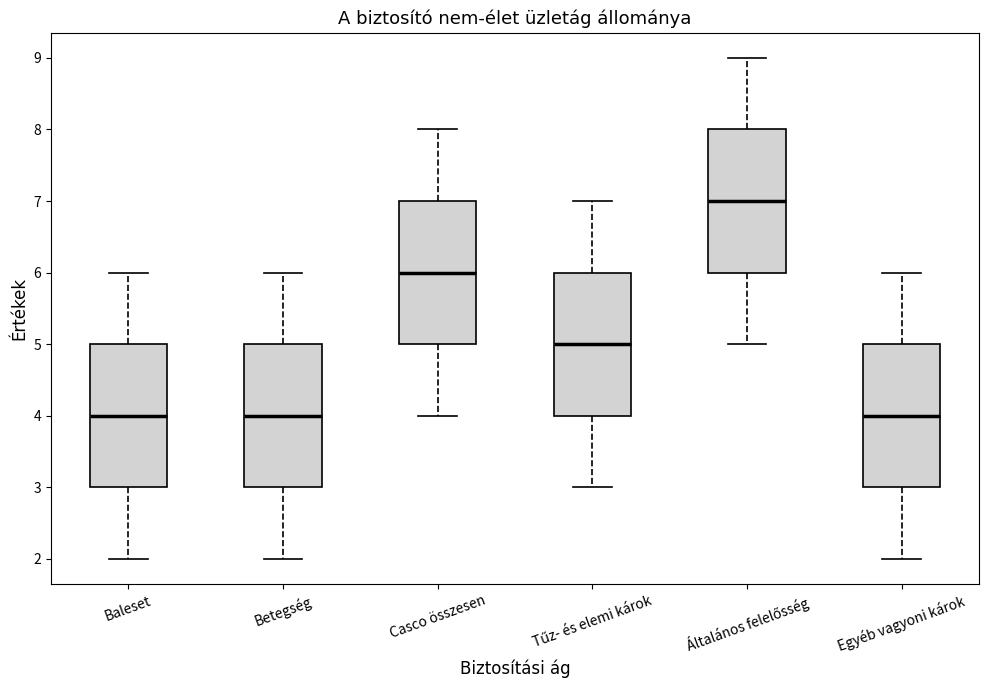

Where does the median line of the box for Betegség sit on the y-axis? The values are not printed on the chart, so give them approximately, as read against the axis.

4